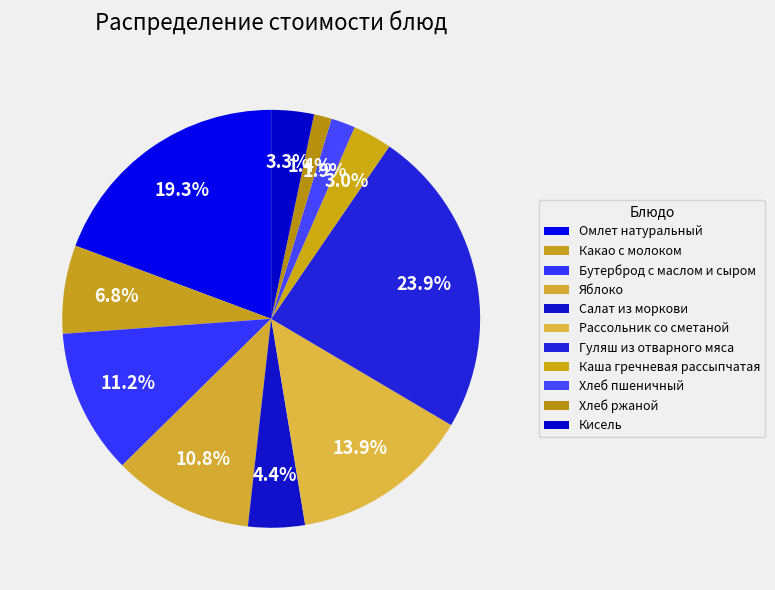

Which slice is the smallest?

Хлеб ржаной